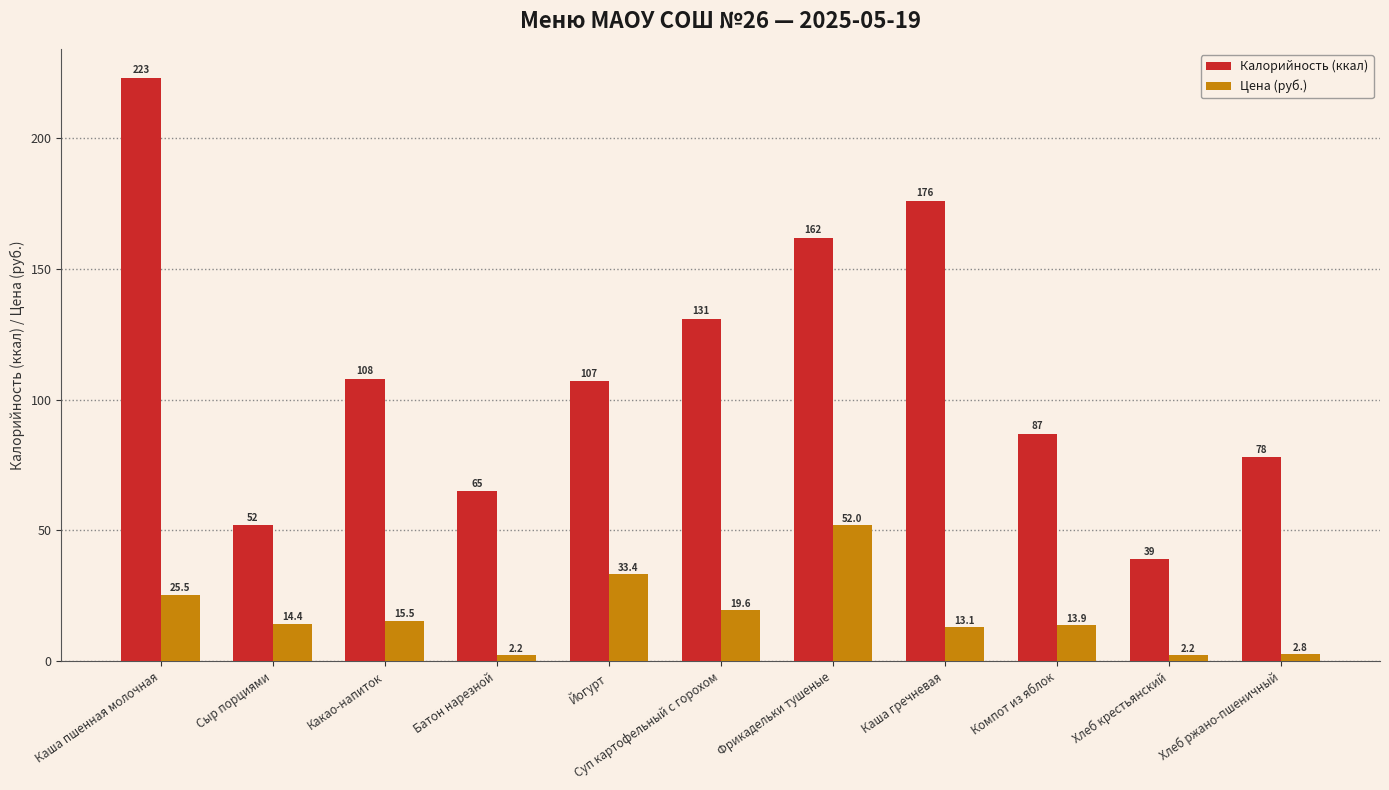

What is the sum of the Калорийность (ккал) values at Фрикадельки тушеные and Йогурт?

269.0